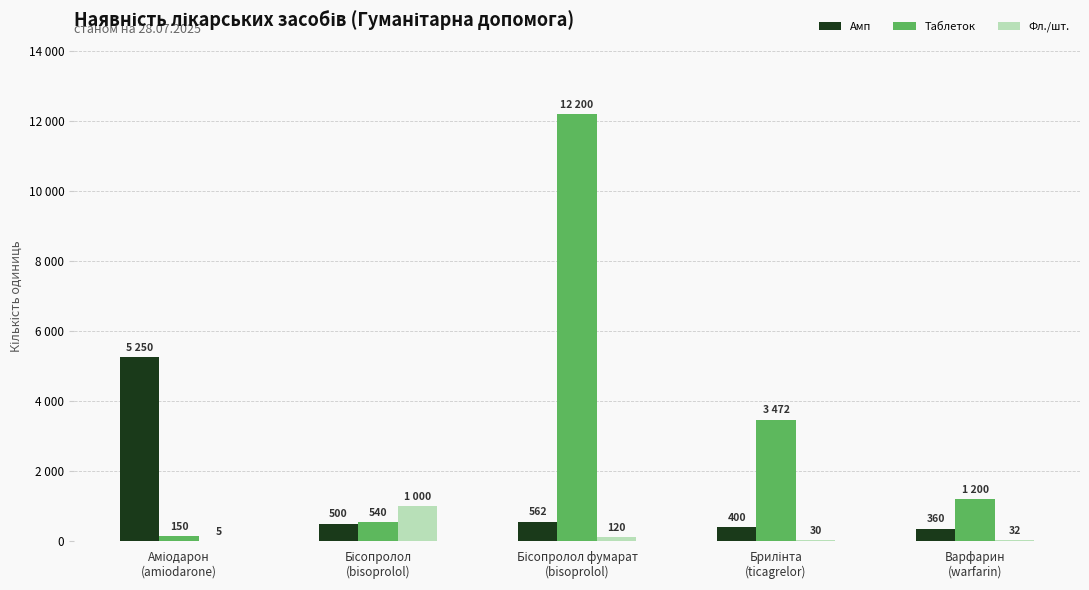

Which series has the largest total across all categories?

Таблеток